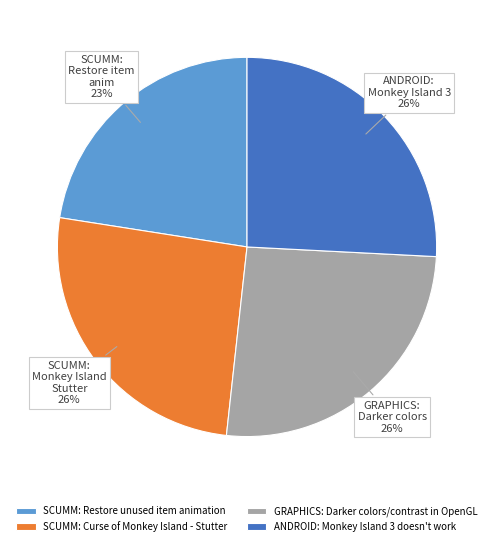

What is the smallest slice in the pie chart?

SCUMM: Restore unused item animation